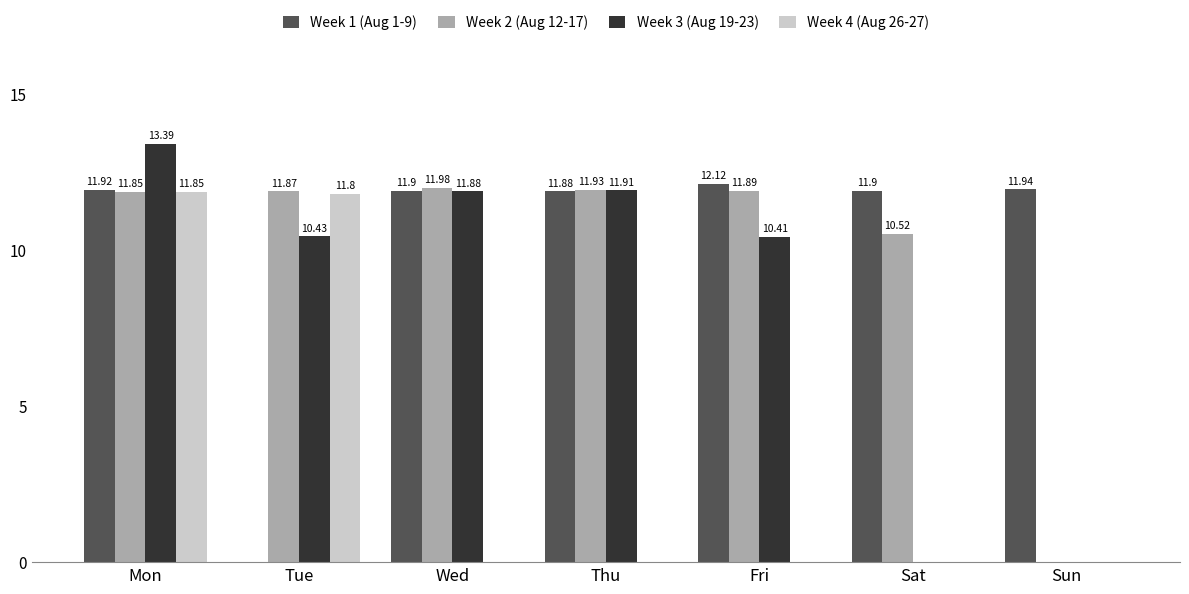

Count the number of categories in the chart.

7